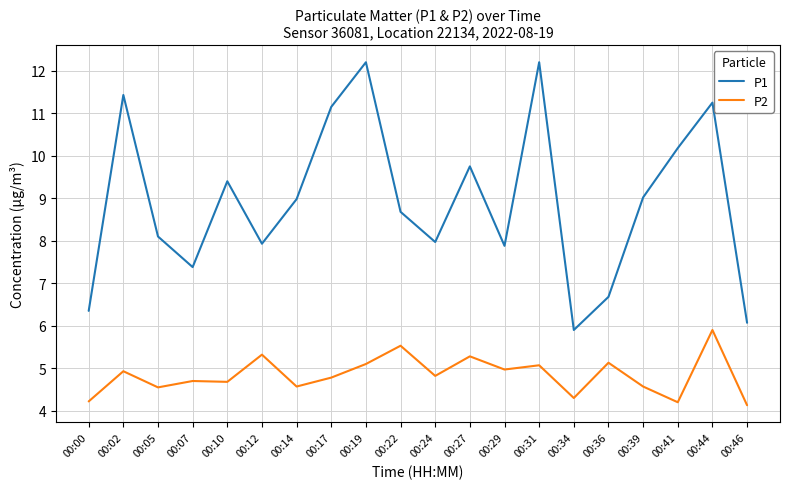

In P1, how many points are higher than both neighbors (excluding endpoints)?

6